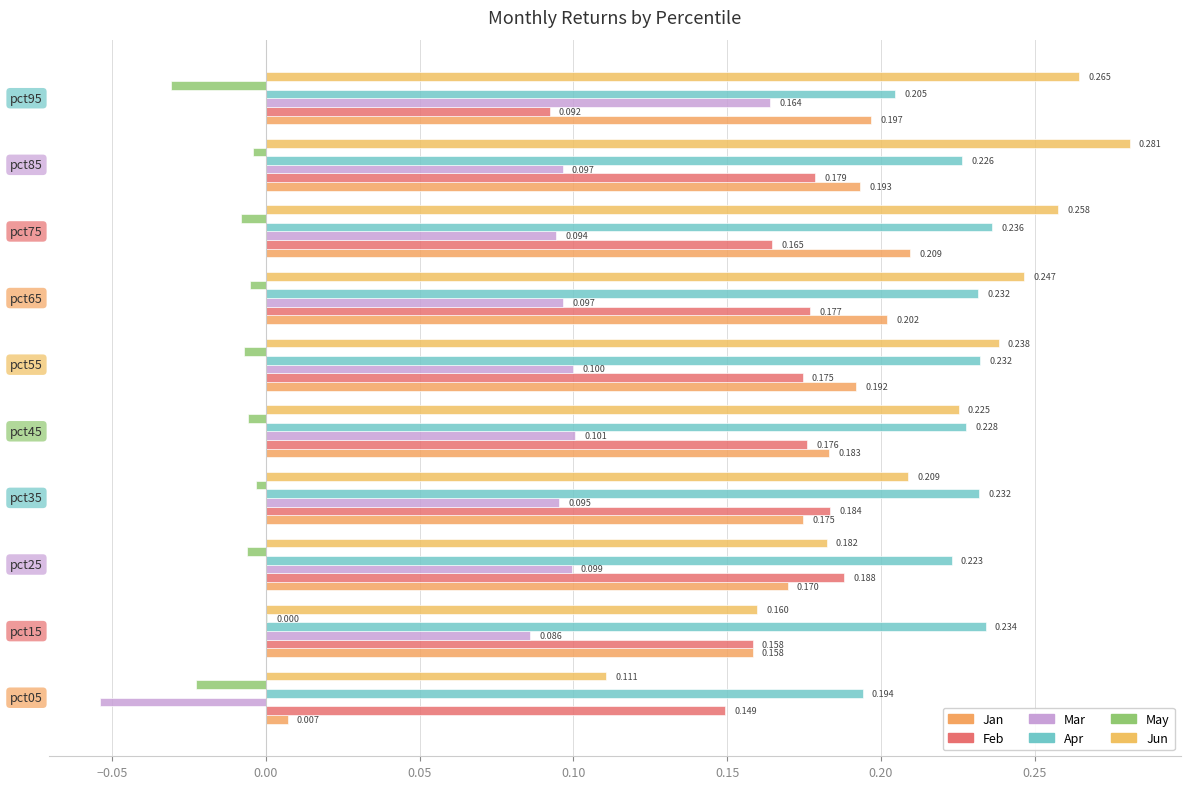

What is the sum of all Mar values?

0.9